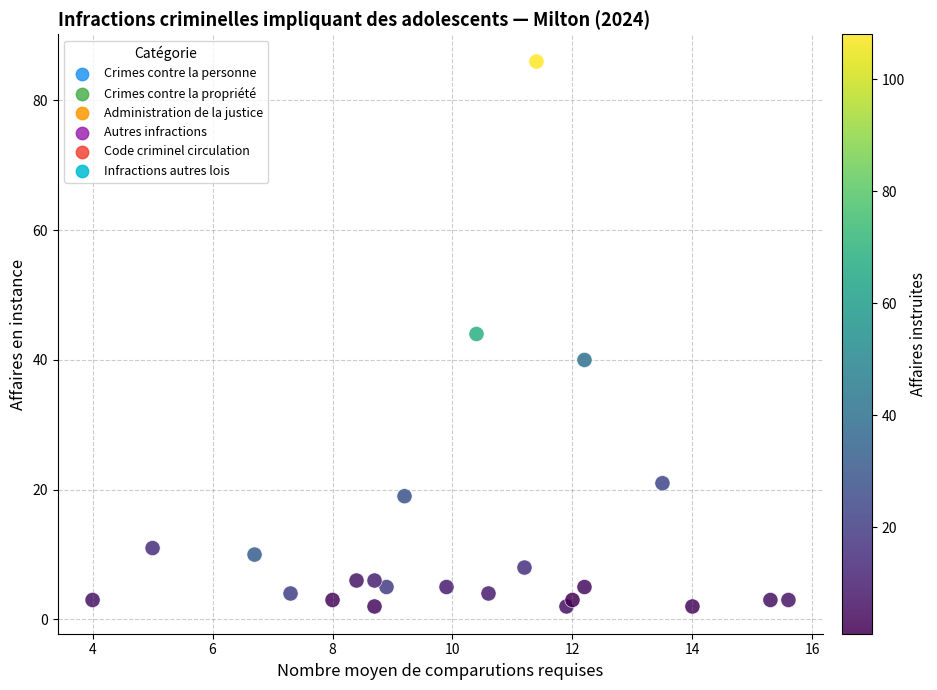

What is the range of Y values (max minus min)?

84